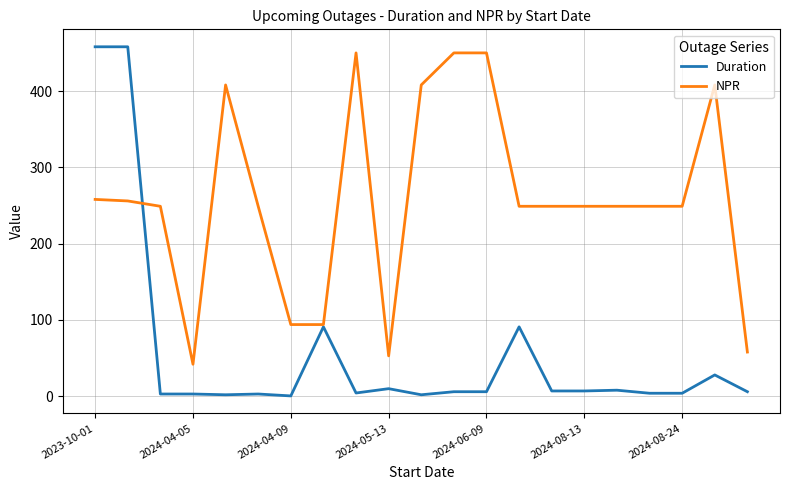

How many series are shown in this chart?

2